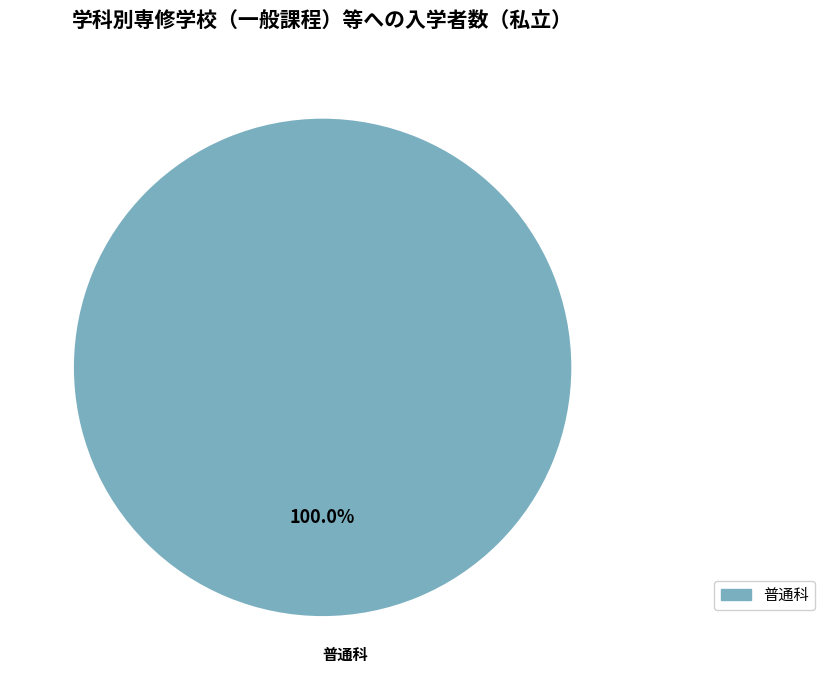

How many segments does this pie chart have?

1